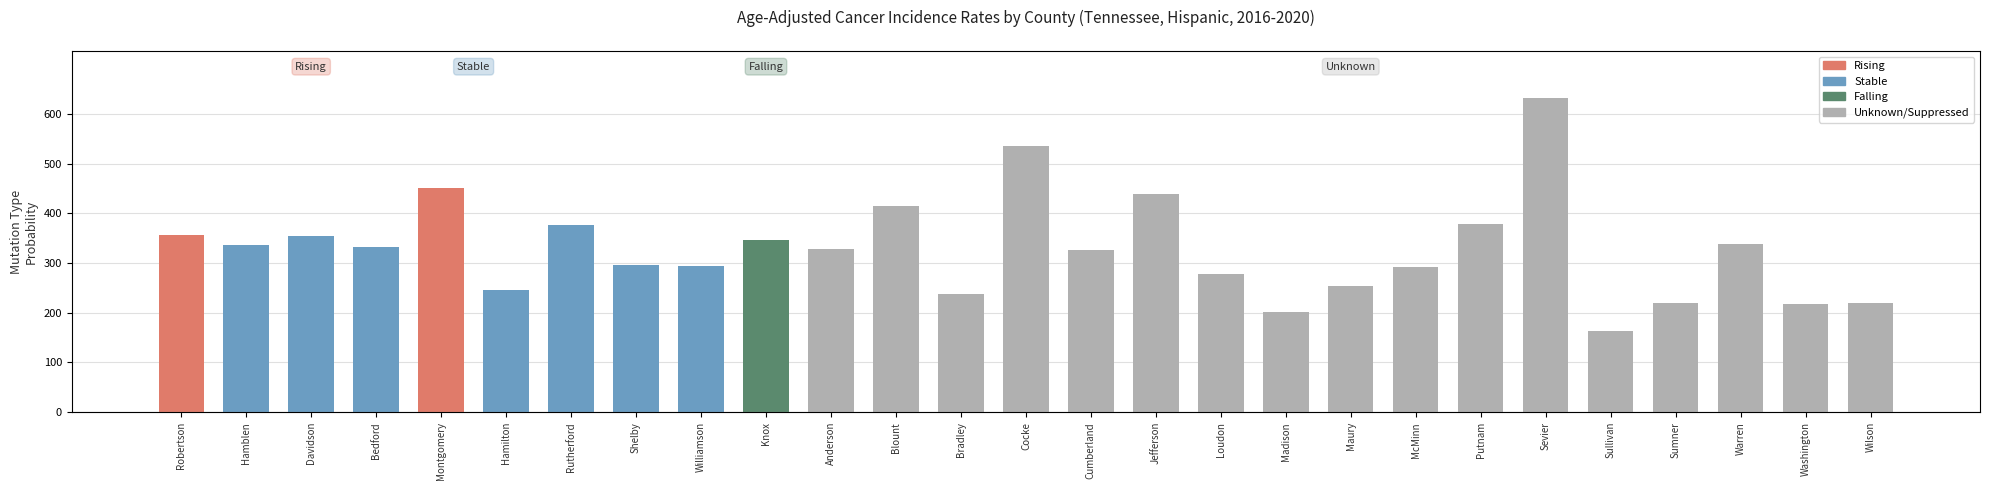

Which has a higher value, Rutherford or Cocke?

Cocke